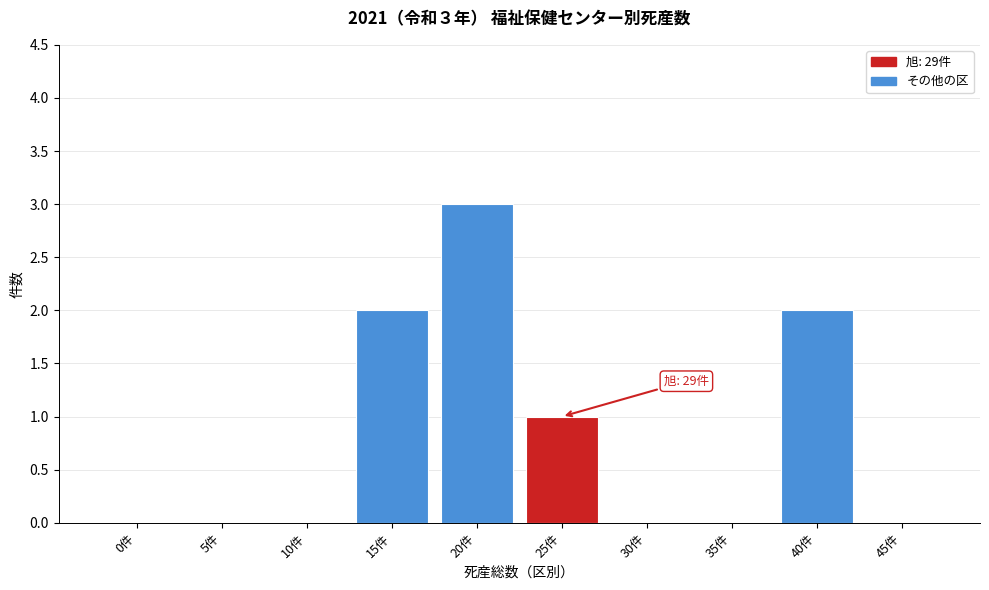

Reading right to left, extract all data points from this chart.

45件=0	40件=2	35件=0	30件=0	25件=1	20件=3	15件=2	10件=0	5件=0	0件=0